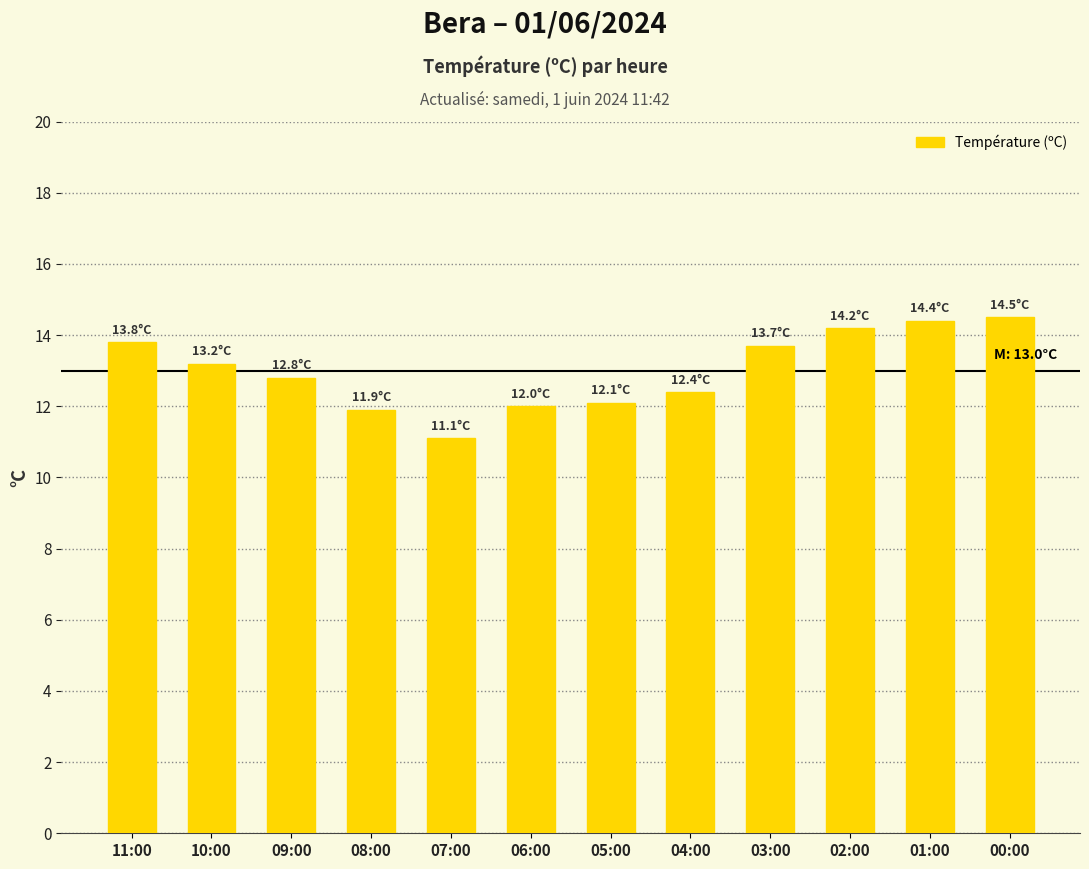

What is the label of the 10th bar from the left?

02:00